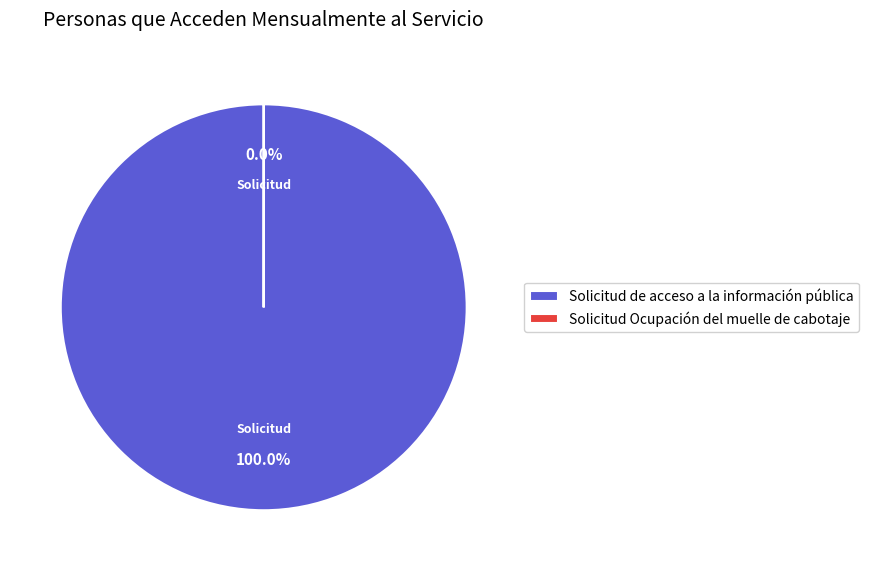

Does any single category account for the majority?

Yes